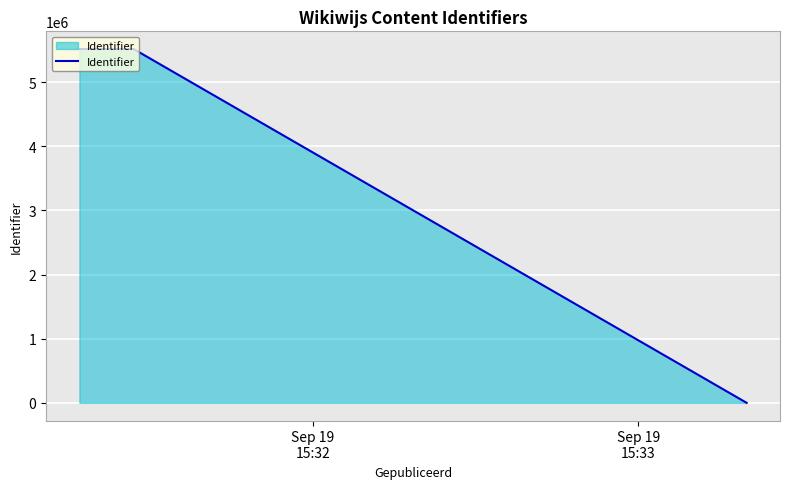

What is the difference between the second highest and minimum values?

5515767